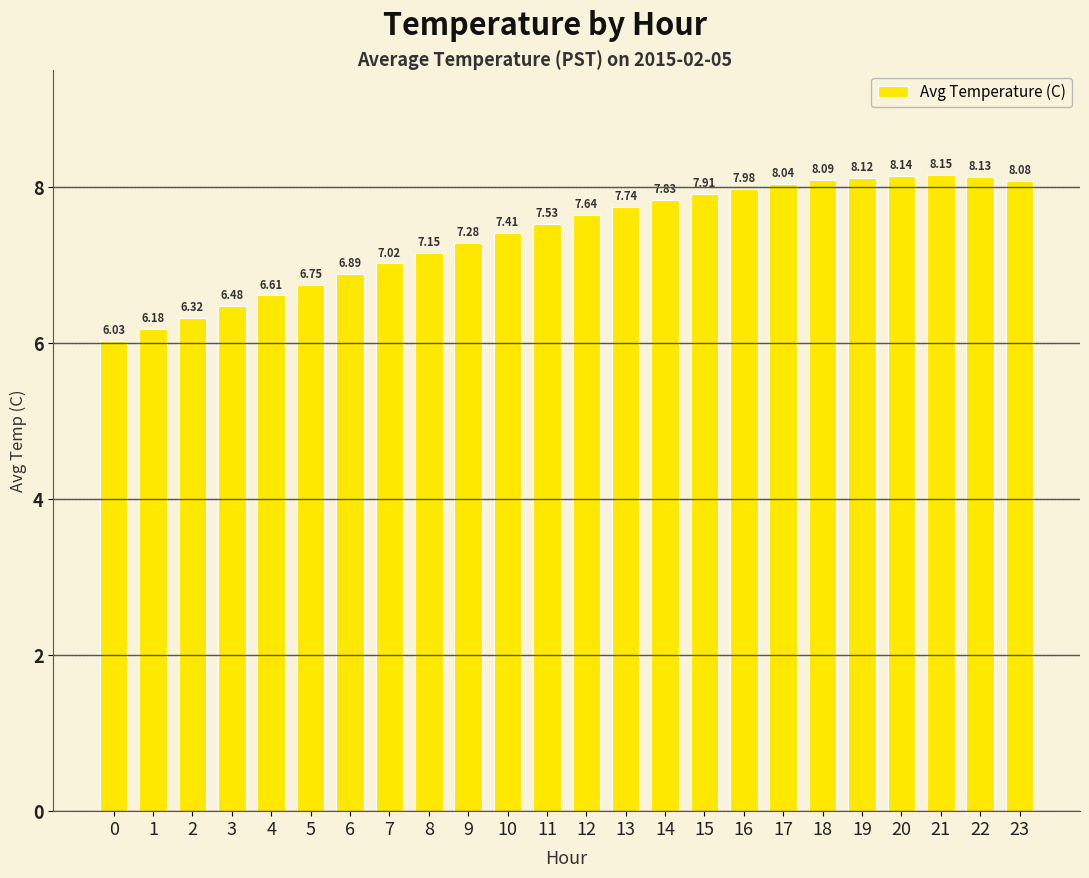

Which has a higher value, 17 or 21?

21